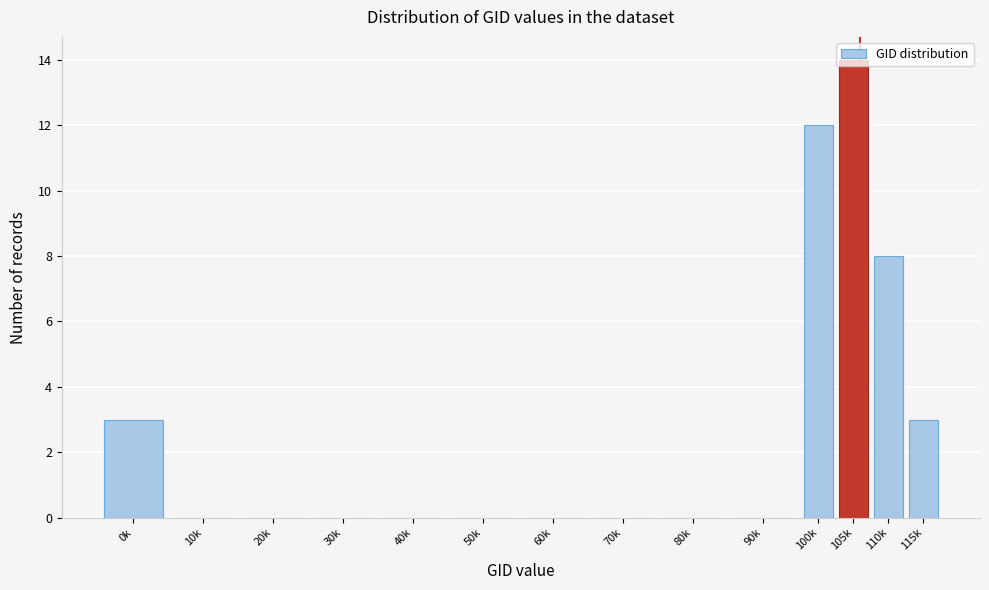

What is the maximum value shown in the chart?

14